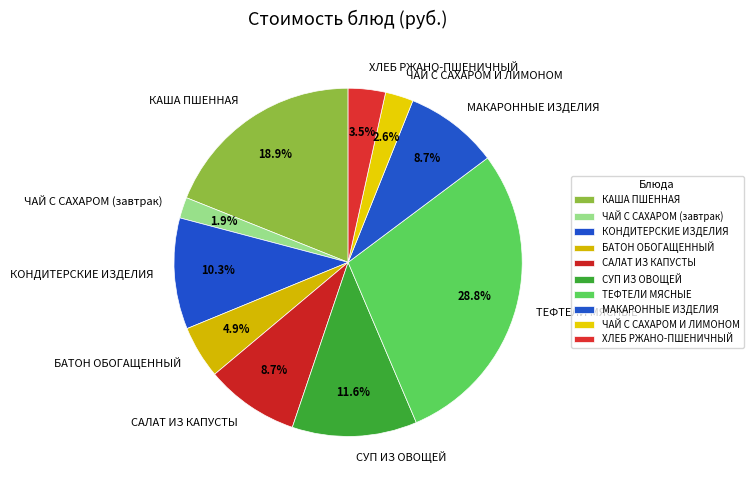

What is the ratio of the value at МАКАРОННЫЕ ИЗДЕЛИЯ to the value at БАТОН ОБОГАЩЕННЫЙ?

1.8